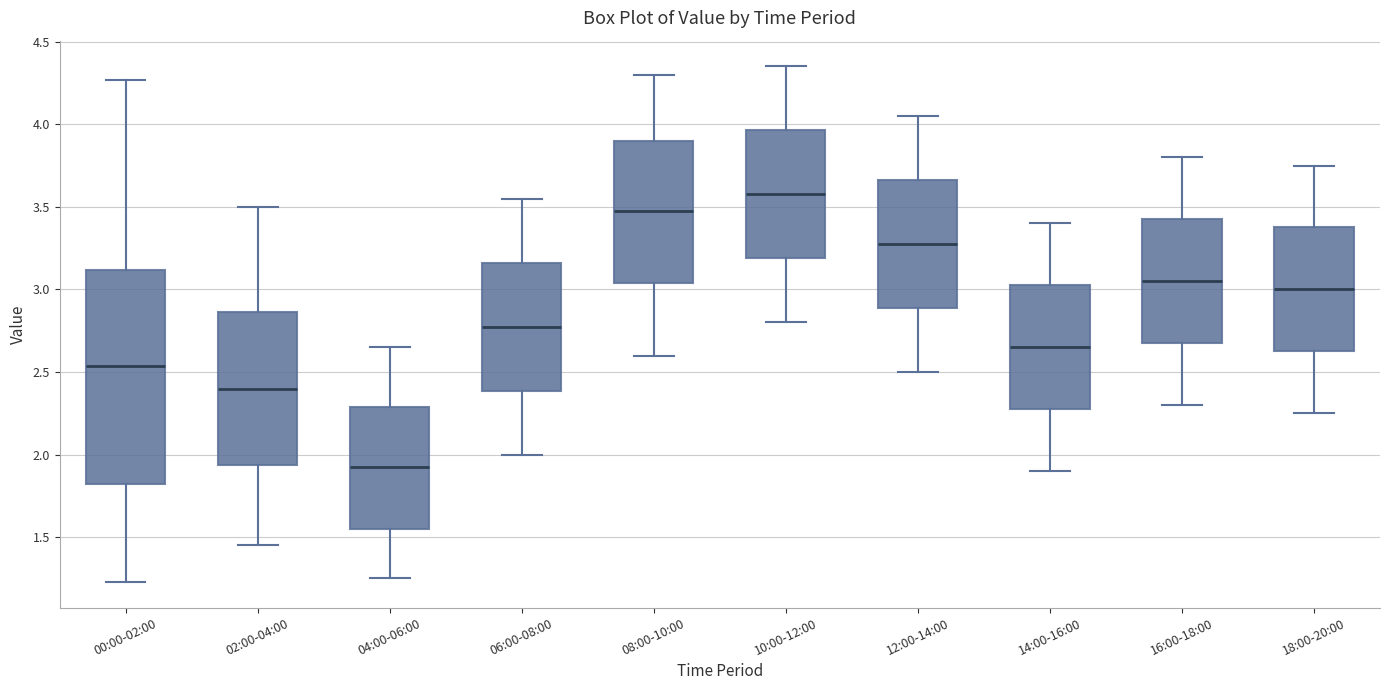

Which box is the tallest, from its lower edge to its upper edge?

00:00-02:00